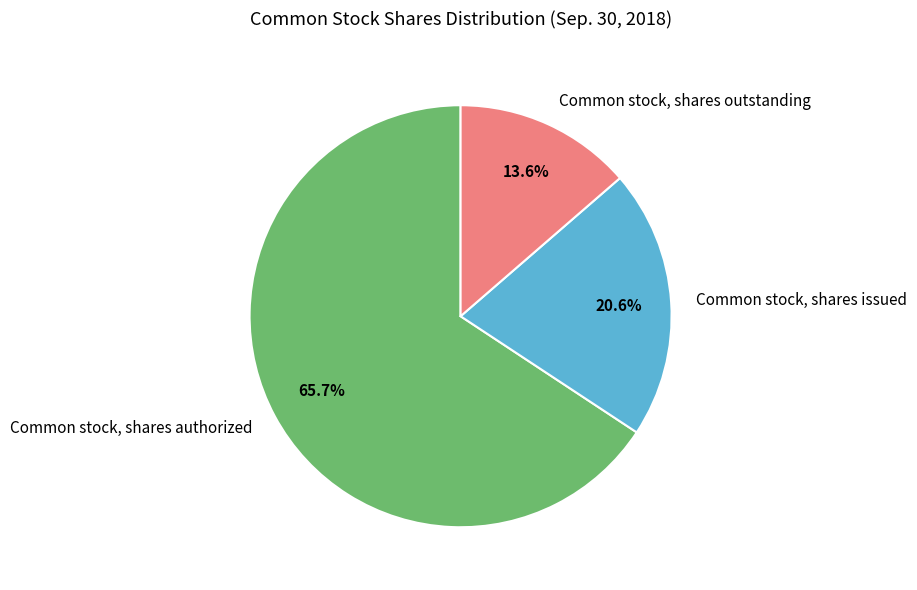

What is the majority slice?

Common stock, shares authorized